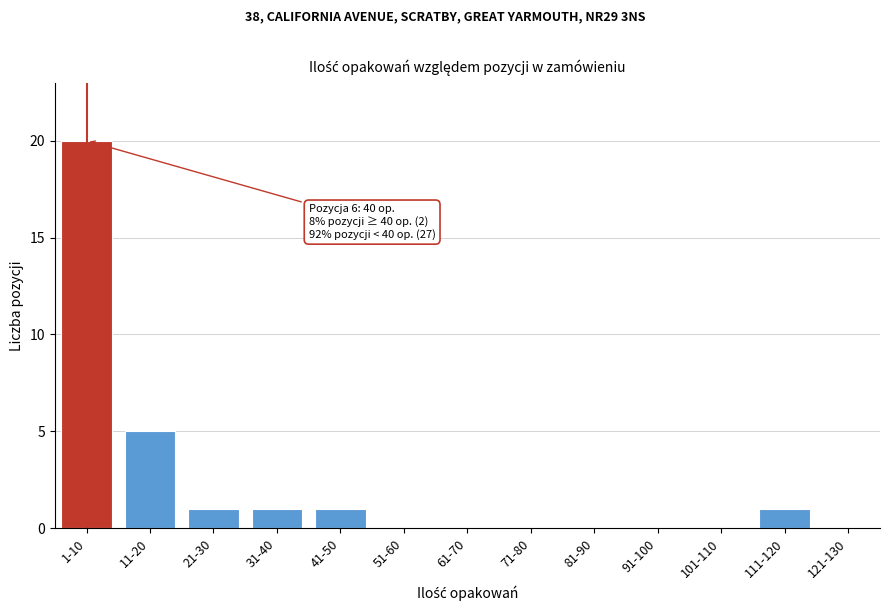

Reading left to right, transcribe all the data shown in this chart.

1-10=20	11-20=5	21-30=1	31-40=1	41-50=1	51-60=0	61-70=0	71-80=0	81-90=0	91-100=0	101-110=0	111-120=1	121-130=0